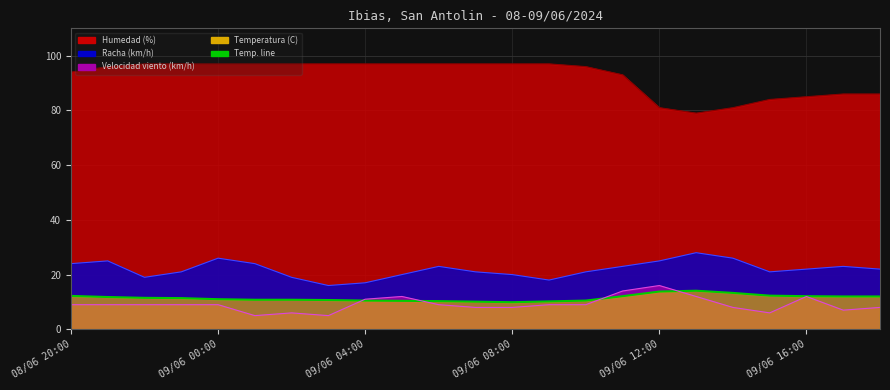

True or false: Velocidad viento (km/h) and Racha (km/h) cross at least once.

False